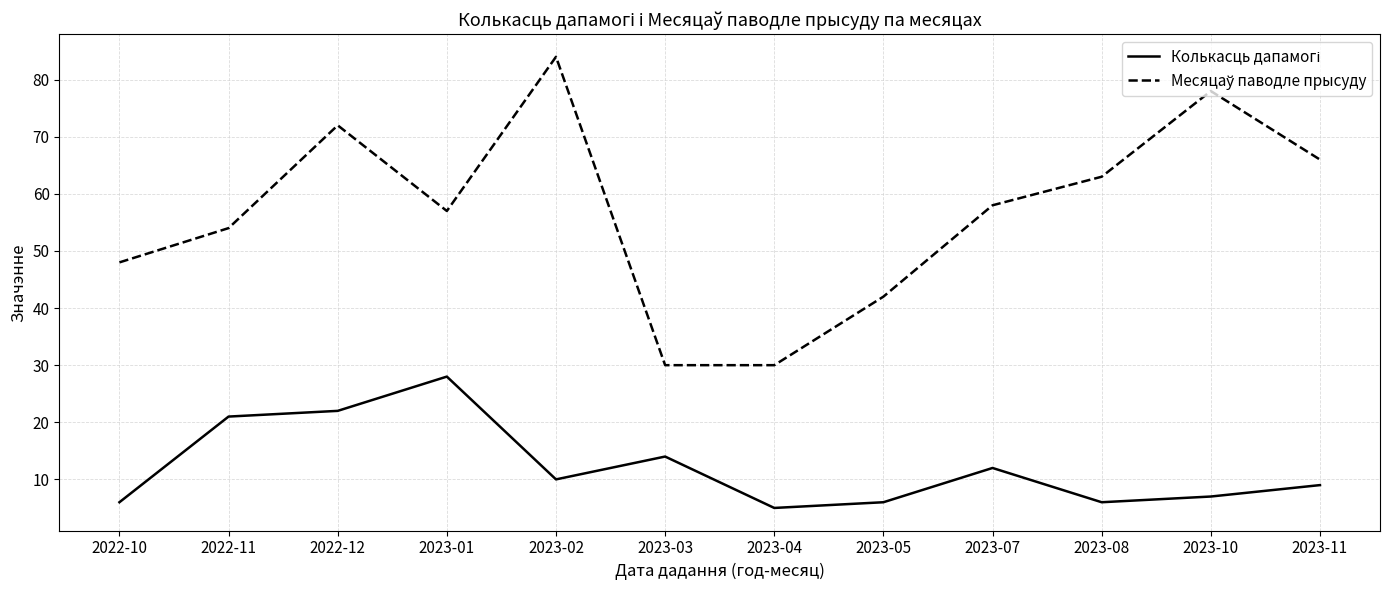

What is the greatest value displayed?

84